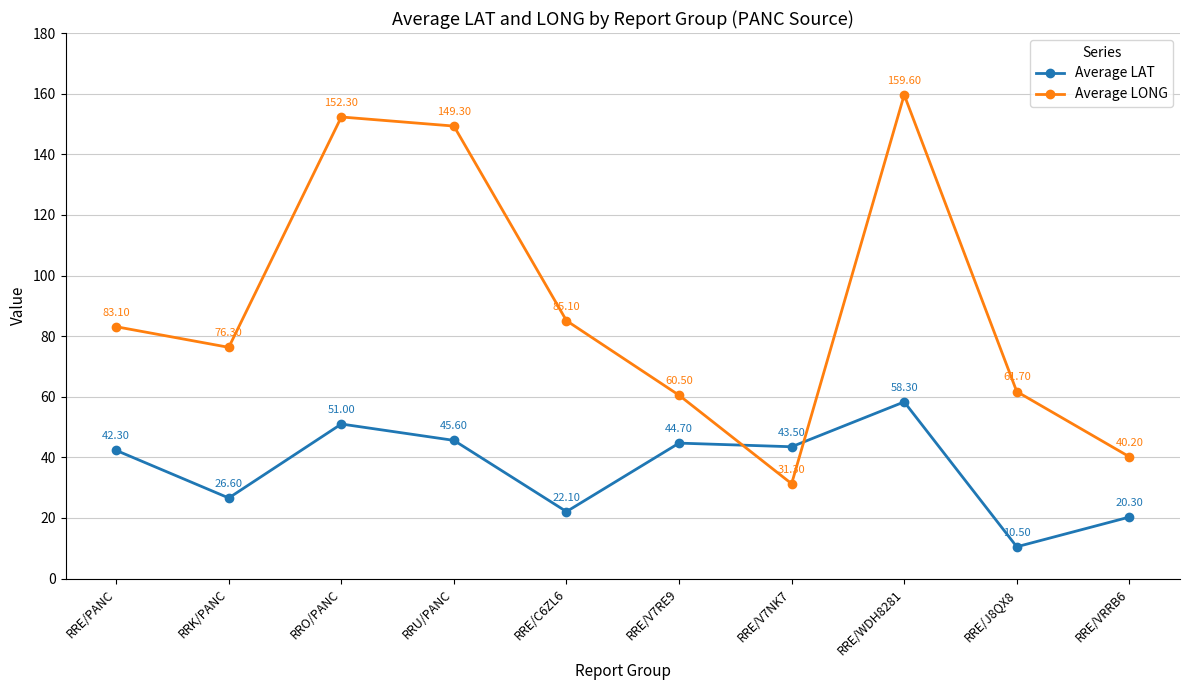

At which label does Average LONG first exceed 83?

RRE/PANC